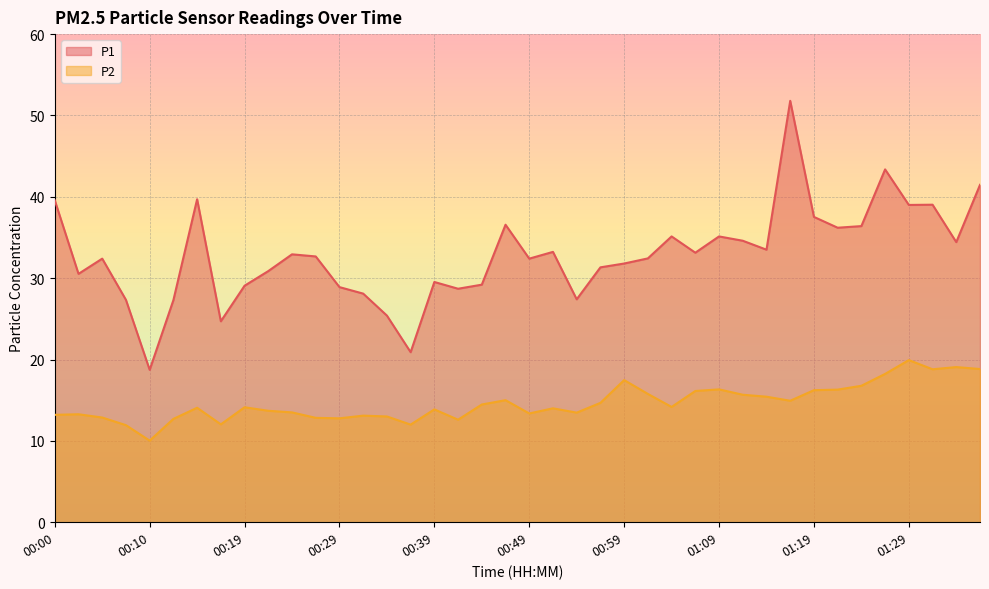

Is the value of P2 at 01:09 greater than the value of P1 at 01:14?

No